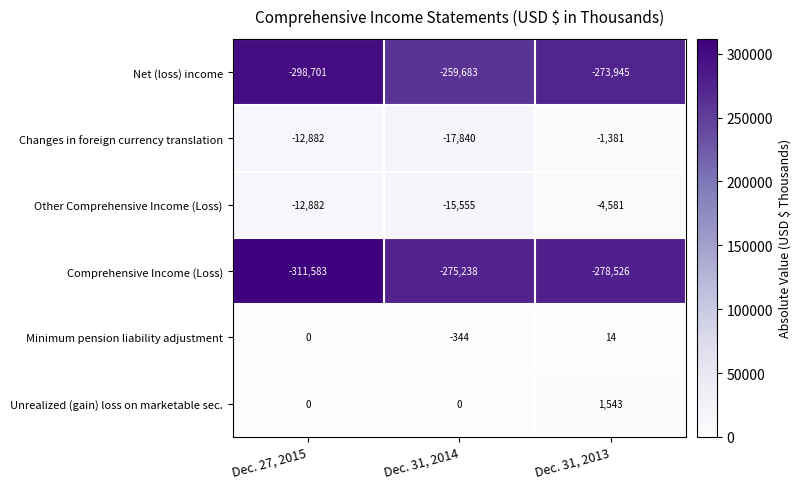

Rank the series by their maximum value, from highest to lowest.

Unrealized (gain) loss on marketable sec., Minimum pension liability adjustment, Changes in foreign currency translation, Other Comprehensive Income (Loss), Net (loss) income, Comprehensive Income (Loss)